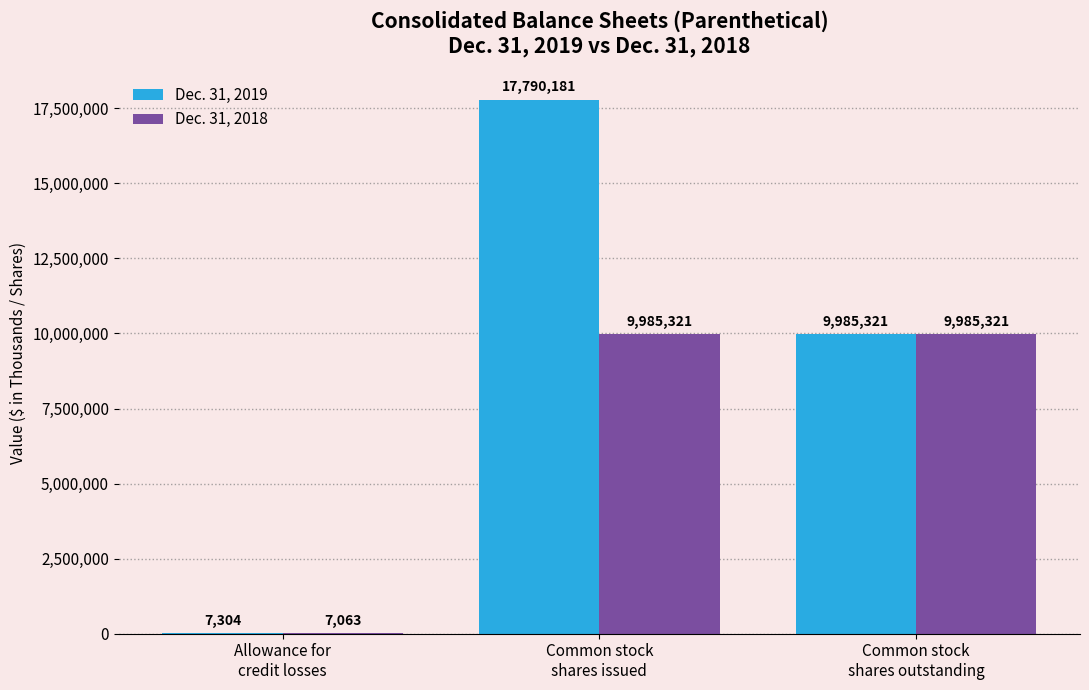

Is it true that Dec. 31, 2019 equals 9985321 at Common stock
shares outstanding?

True